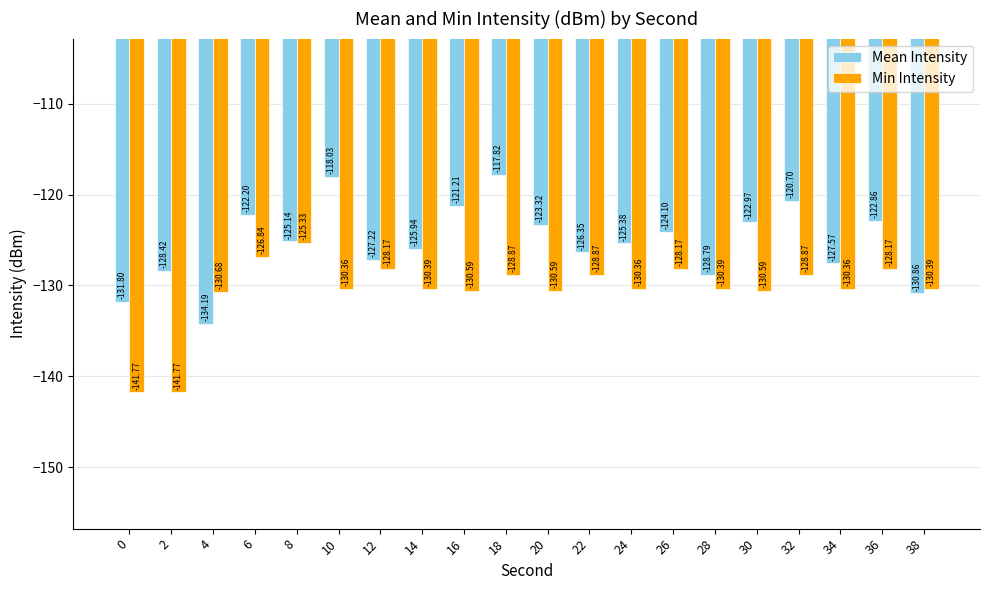

Which series has the widest spread of values?

Min Intensity